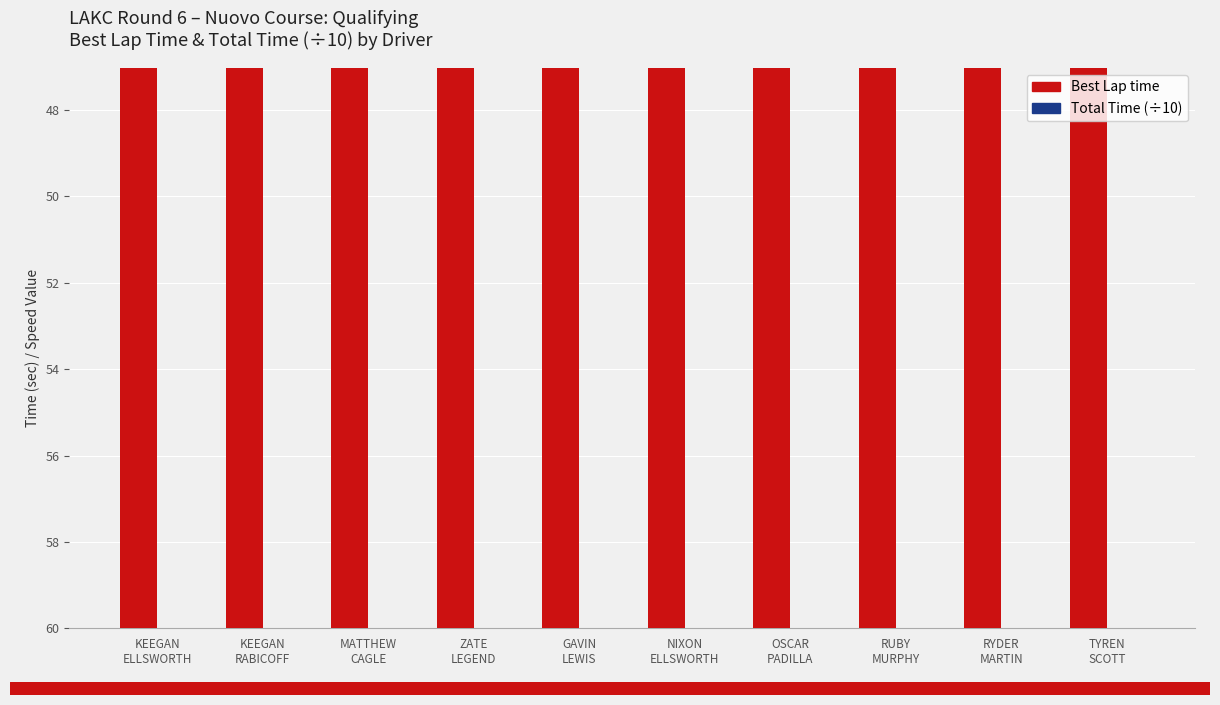

What is the difference between the highest and lowest values at OSCAR
PADILLA?

36.4